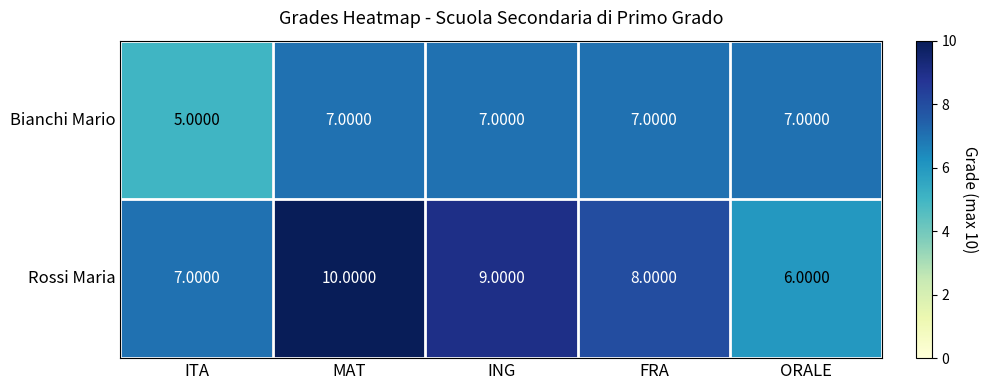

What is the total value across all series at ORALE?

13